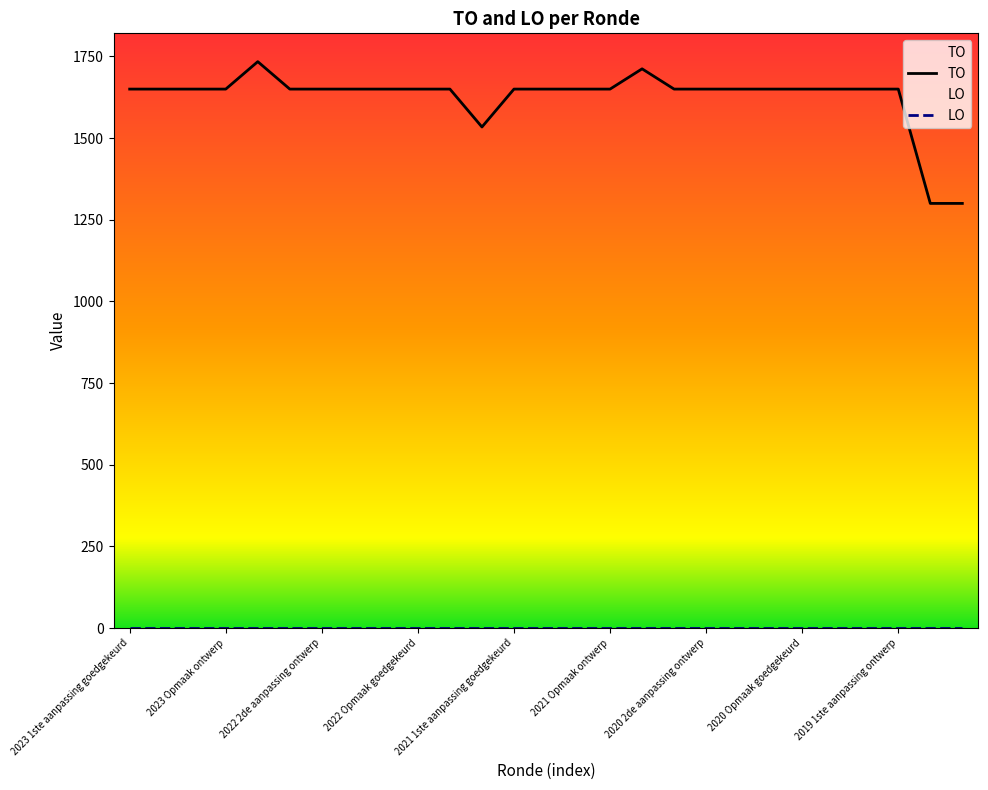

What is the maximum value shown in the chart?

1734